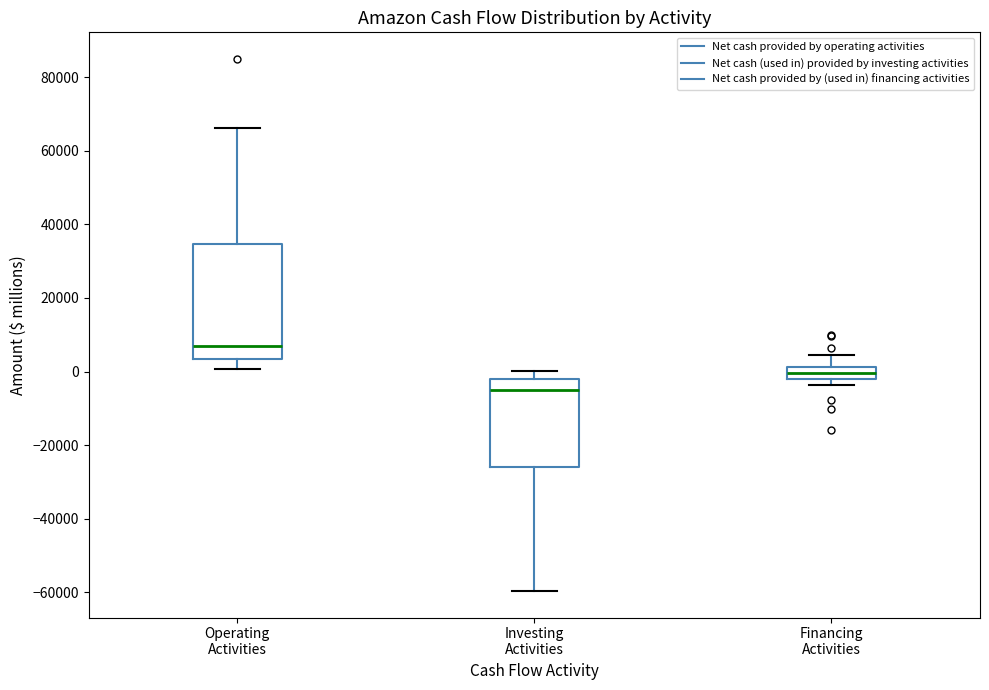

Reading left to right, read every box against the y-axis: the position of its median line, the range the box covers, and the ends of its whiskers. The values are not printed on the chart, so give them approximately, as read against the axis.

Operating Activities: median 6000, box 4000 to 34000, whiskers 0 to 66000
Investing Activities: median -6000, box -26000 to -2000, whiskers -60000 to 0
Financing Activities: median 0, box -2000 to 2000, whiskers -4000 to 4000